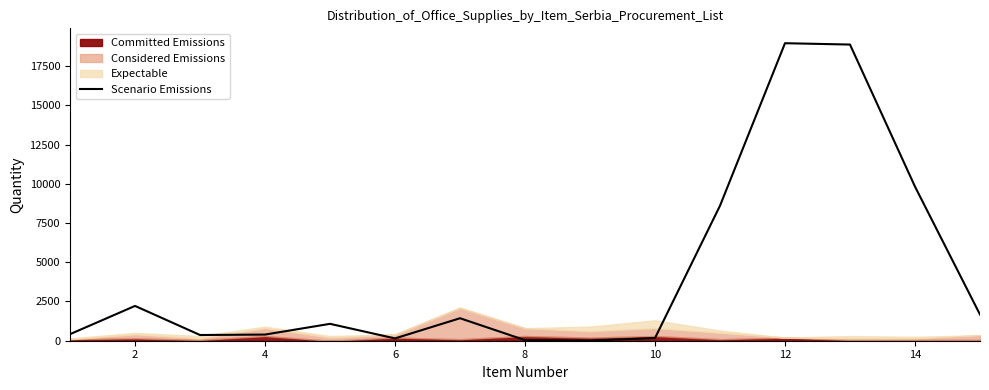

Does the chart have visible grid lines?

No